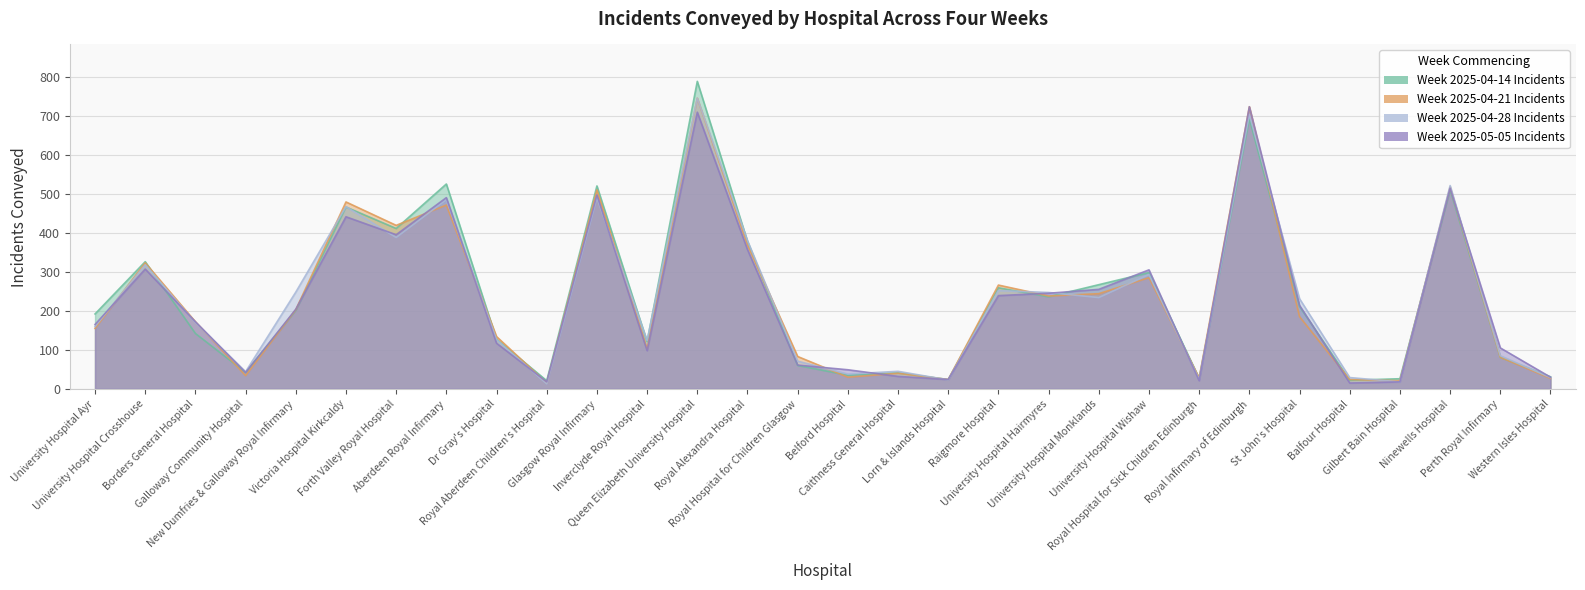

Where is Week 2025-04-14 Incidents nearest to the value 404?

Forth Valley Royal Hospital